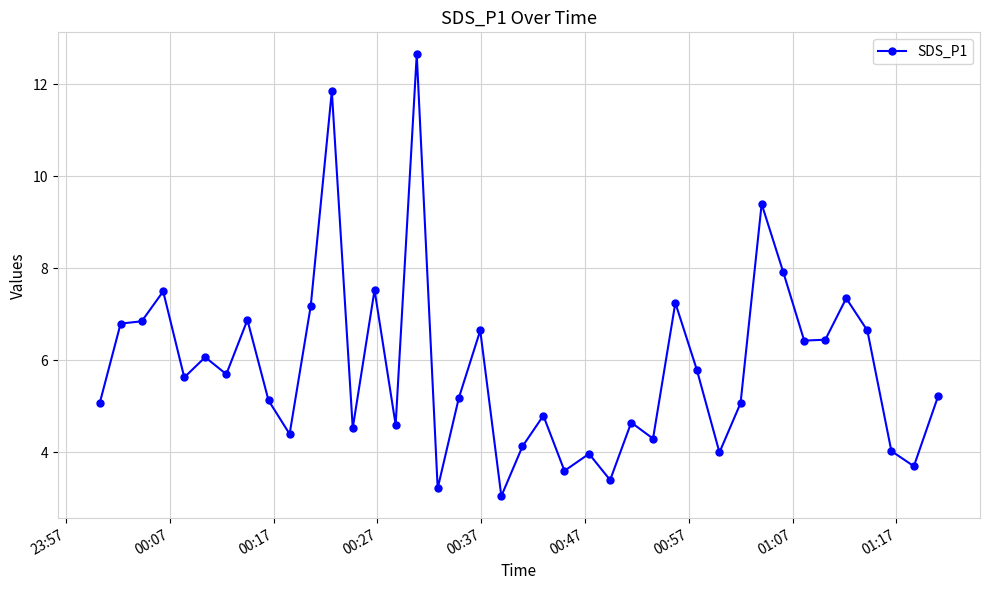

What is the greatest value displayed?

12.7